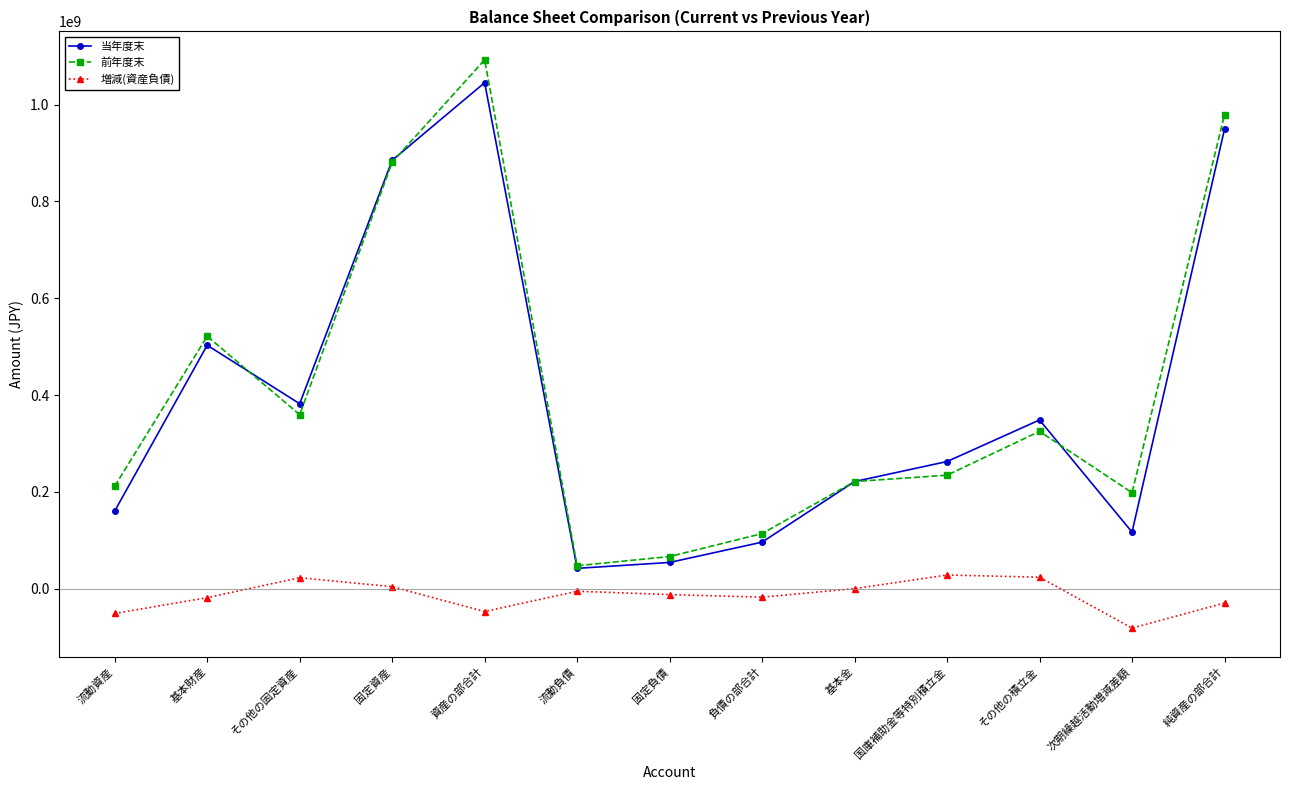

How many data points does each series have?

13